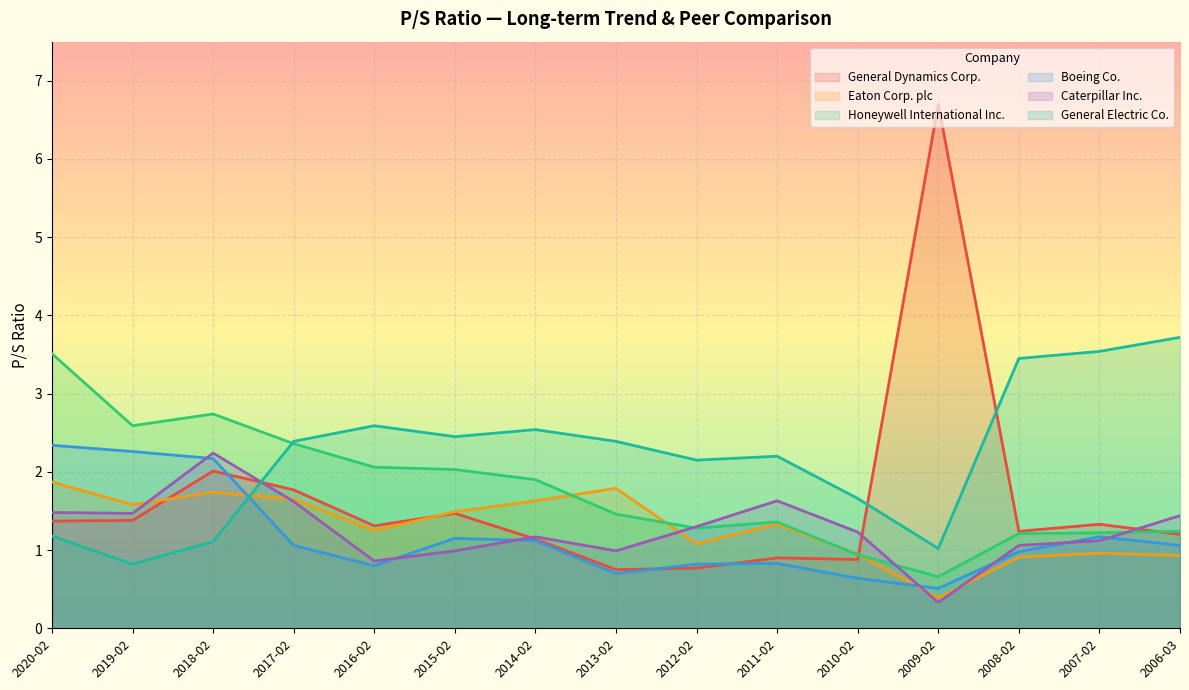

What is the difference between the highest and lowest values at 2012-02?

1.4